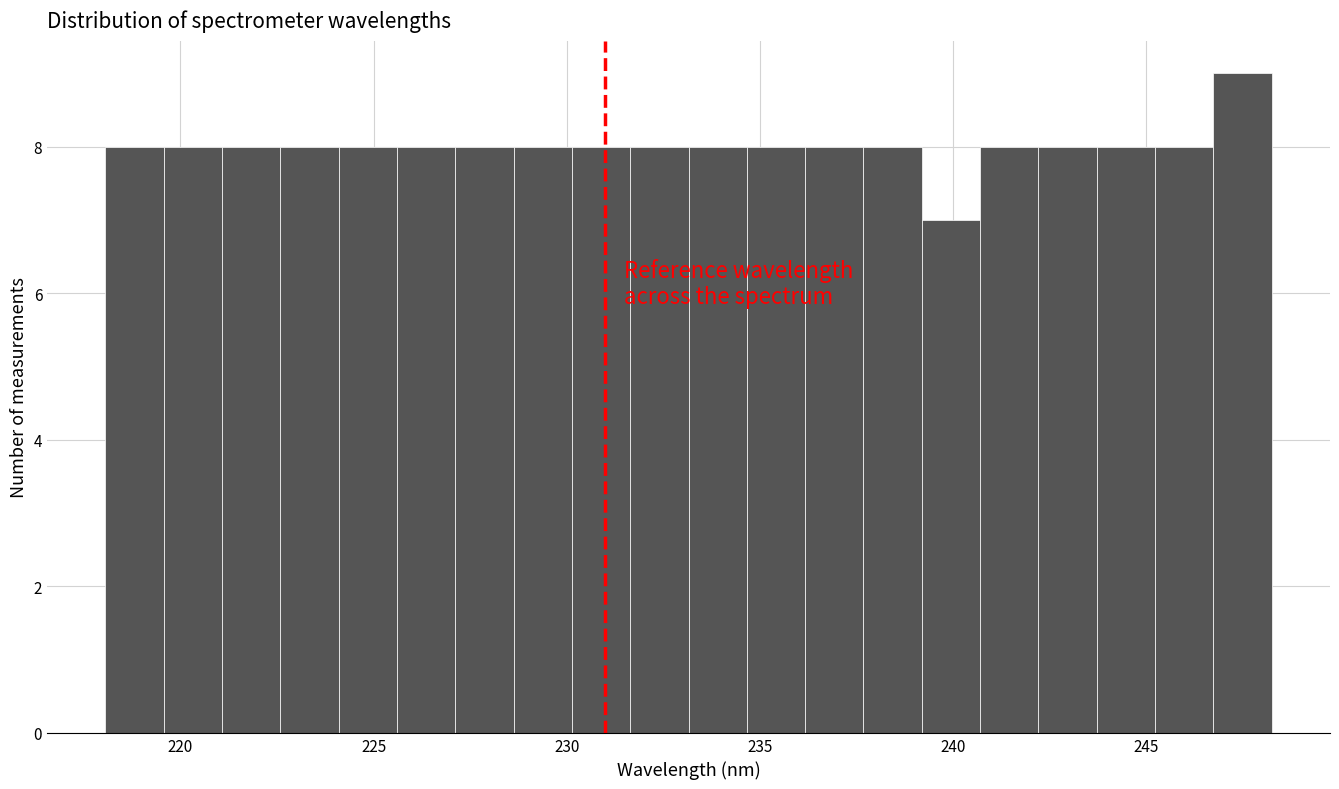

Read against the x-axis, roughly where is the centre of the tallest bar?

247.5